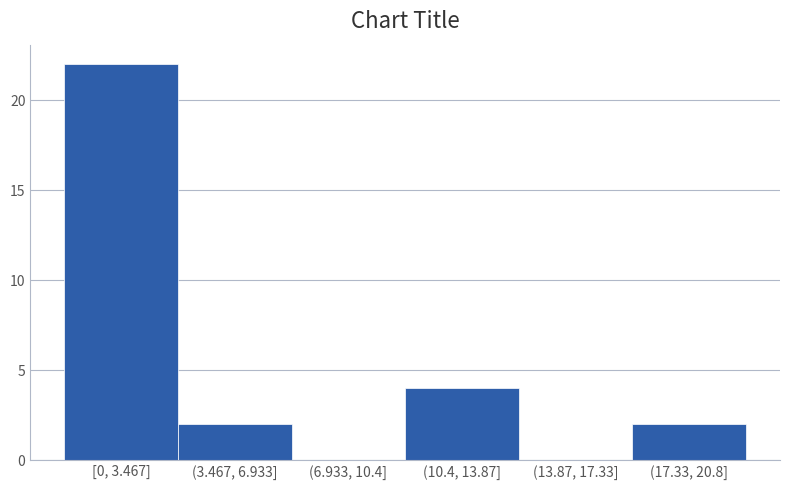

Reading right to left, transcribe all the data shown in this chart.

(17.33, 20.8]=2	(13.87, 17.33]=0	(10.4, 13.87]=4	(6.933, 10.4]=0	(3.467, 6.933]=2	[0, 3.467]=22